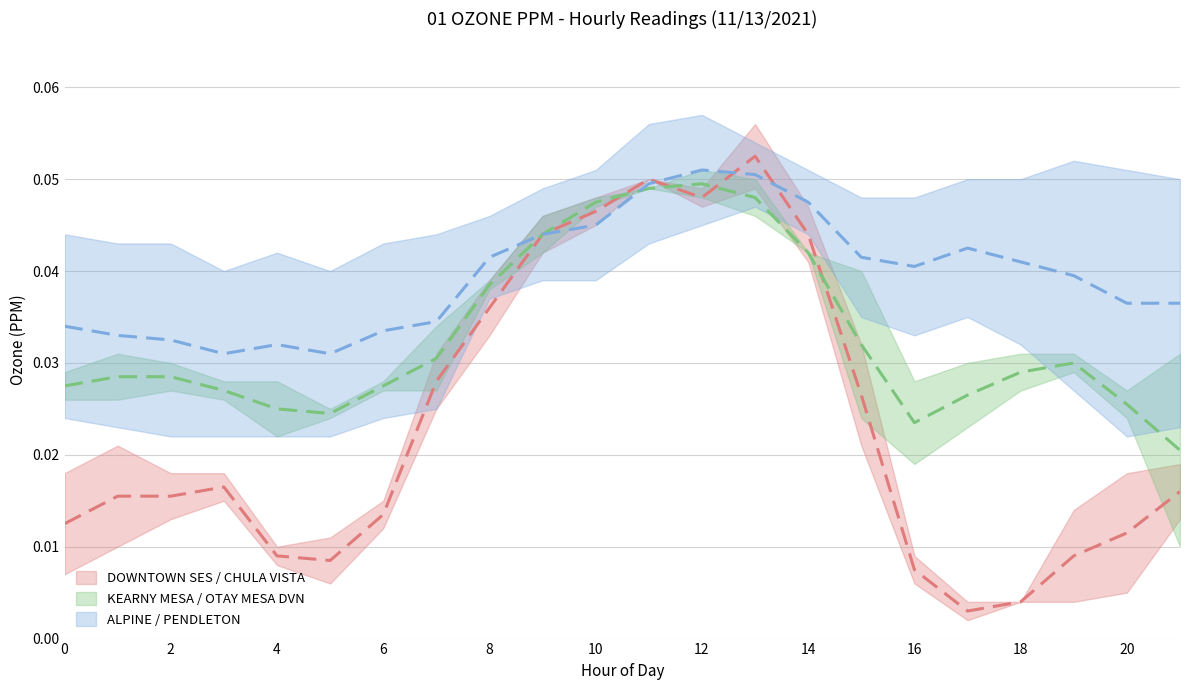

Which label corresponds to the smallest value in the chart?

17